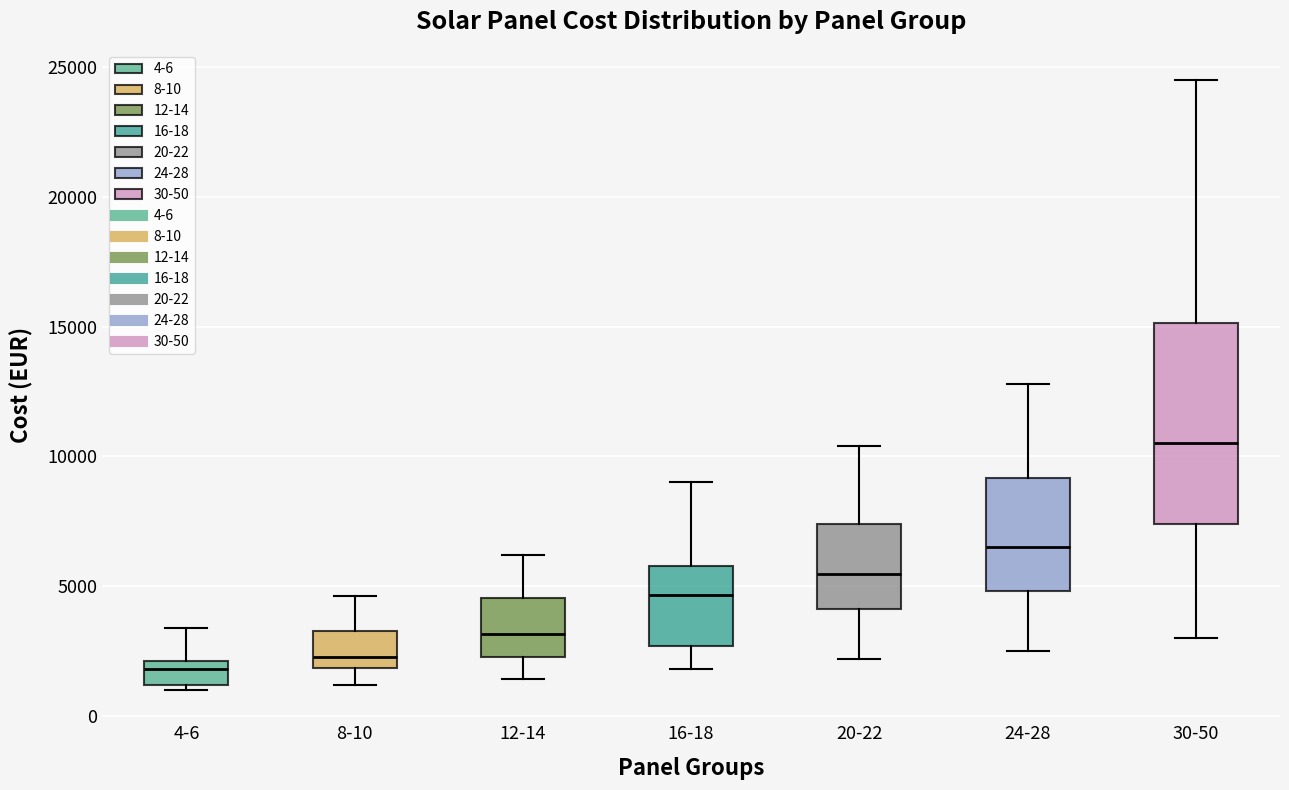

Which box's median line is the highest?

30-50